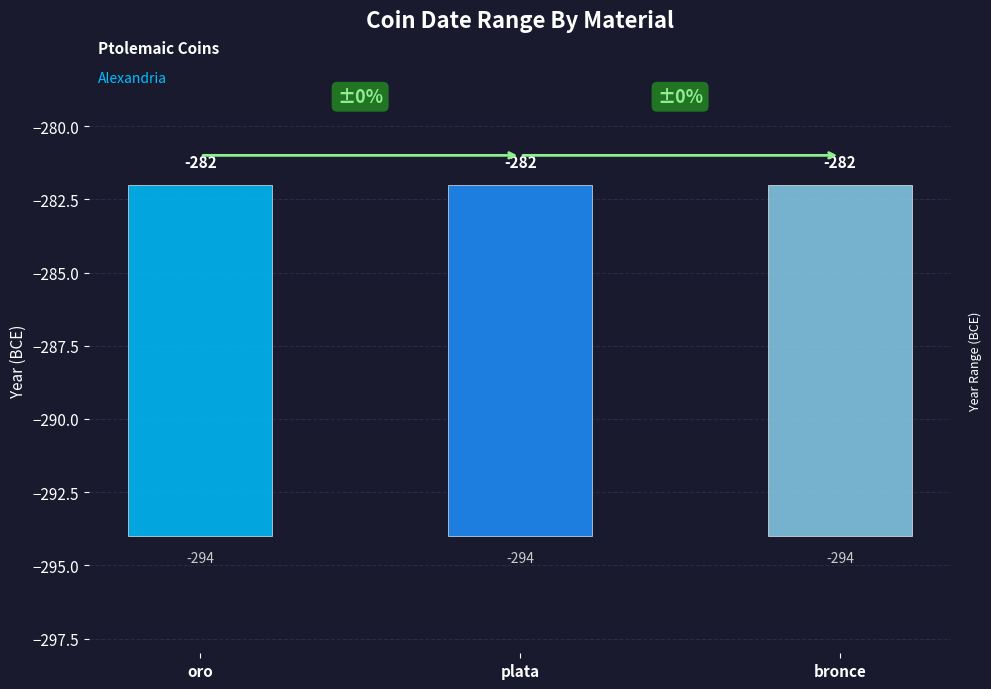

Is the value of A partir del año at oro greater than the value of Hasta el año at plata?

No